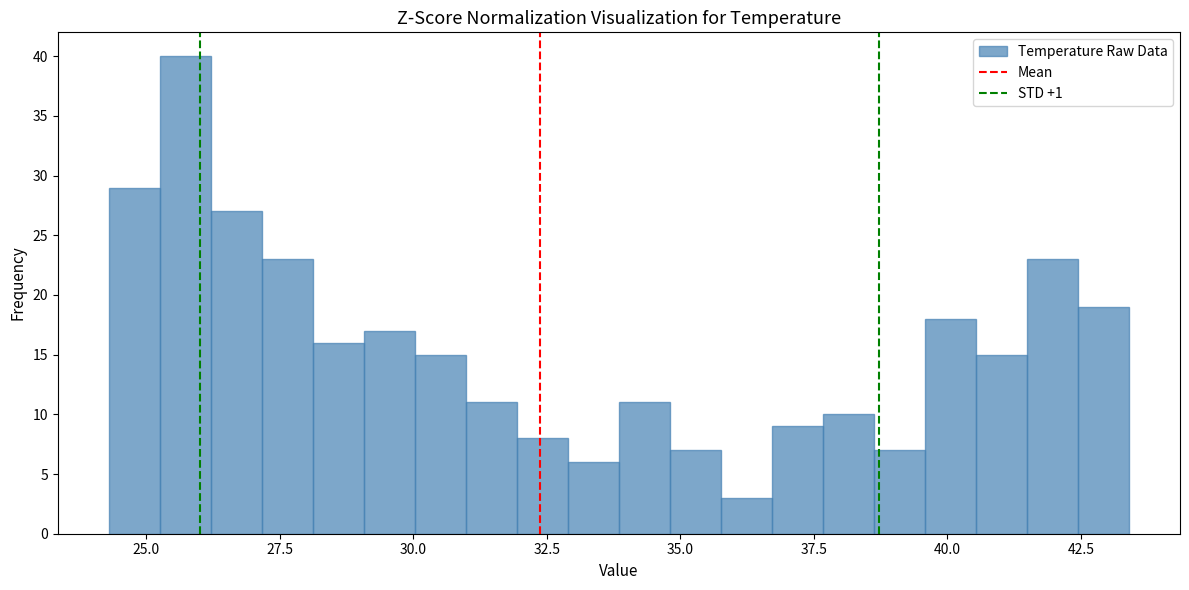

Read against the x-axis, roughly where is the centre of the tallest bar?

25.5